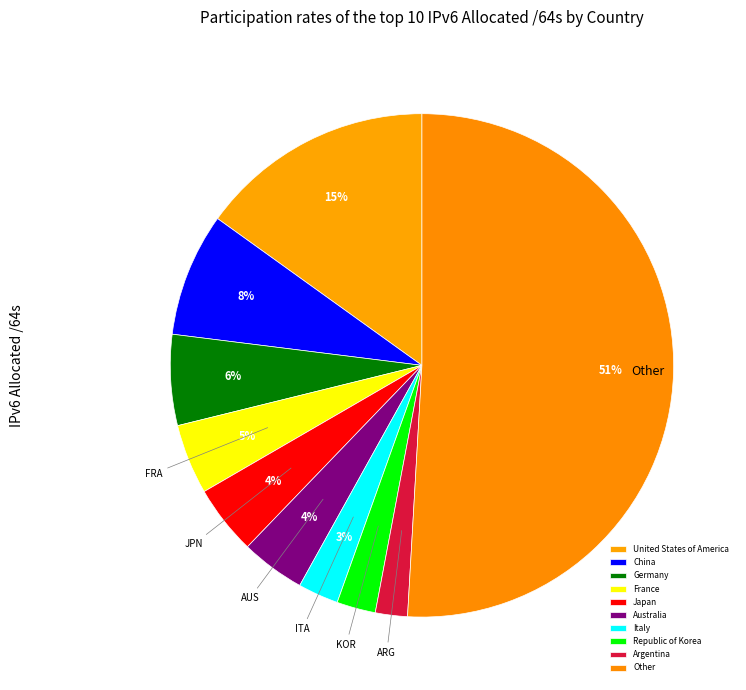

Combined, do Japan and Argentina account for over 50%?

No